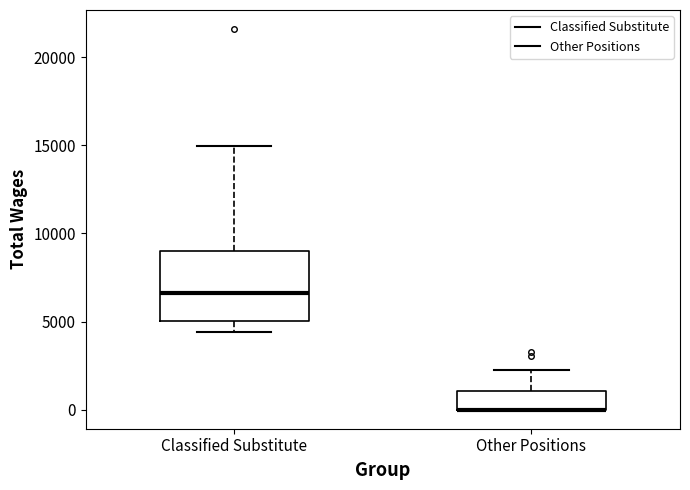

Reading left to right, transcribe this box plot: for each box, give where its median line is, the range the box spans, and where its two whiskers end, as read against the y-axis. The values are not printed on the chart, so give them approximately, as read against the axis.

Classified Substitute: median 6500, box 5000 to 9000, whiskers 4500 to 15000
Other Positions: median 0 (drawn on the box's lower edge), box 0 to 1000, whiskers 0 to 2500